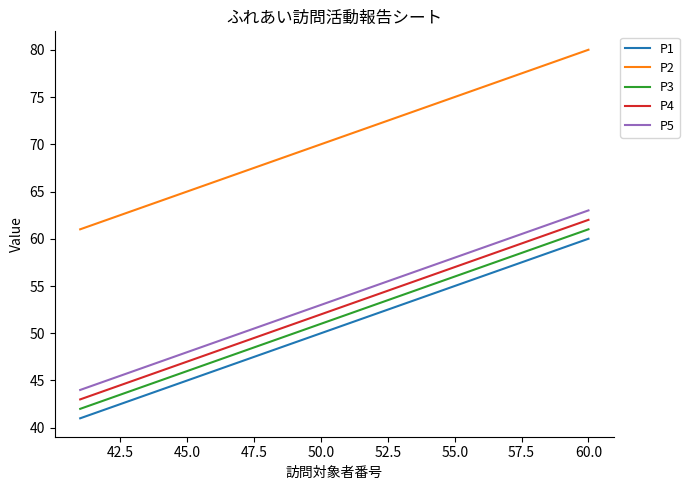

What is the difference between the maximum and minimum values in the P5 series?

19